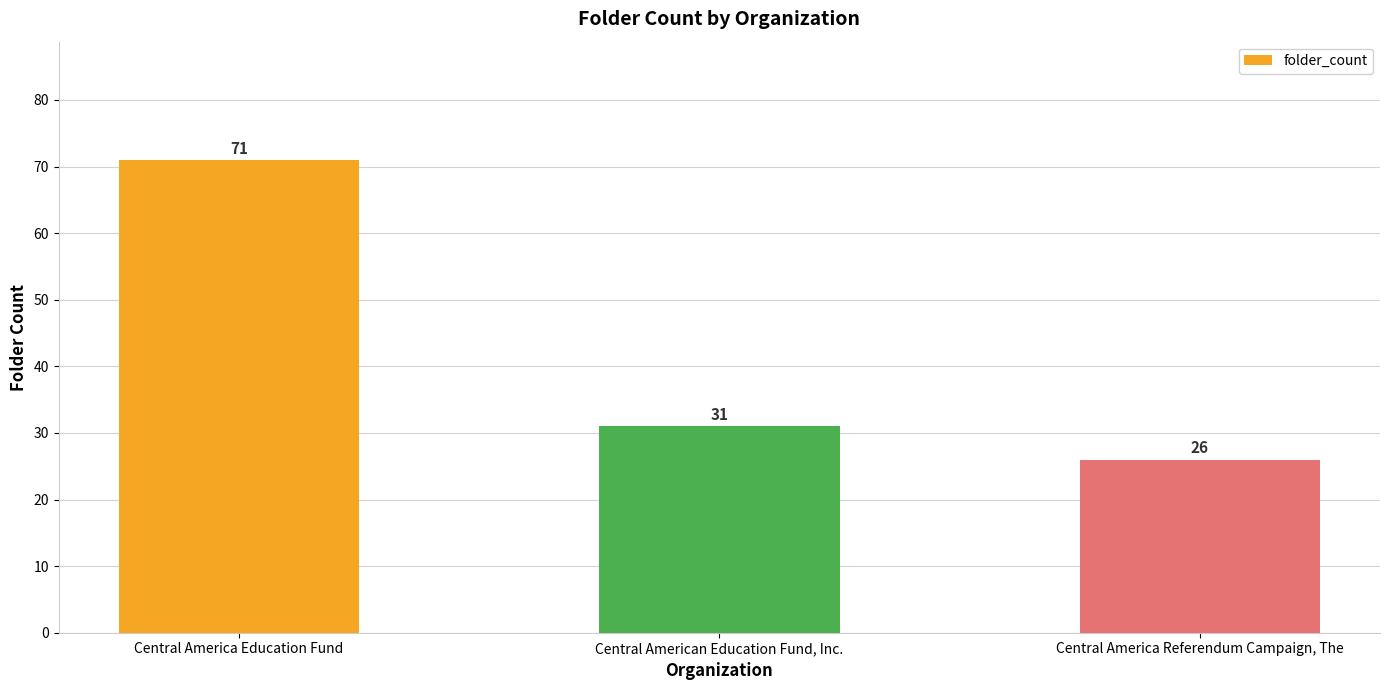

How many series are shown in this chart?

1